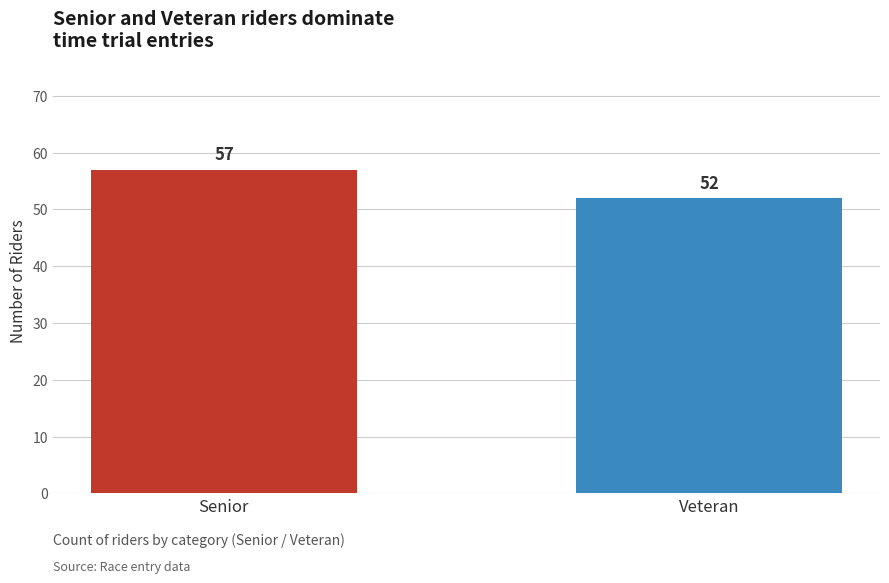

What is the label of the 2nd bar from the left?

Veteran